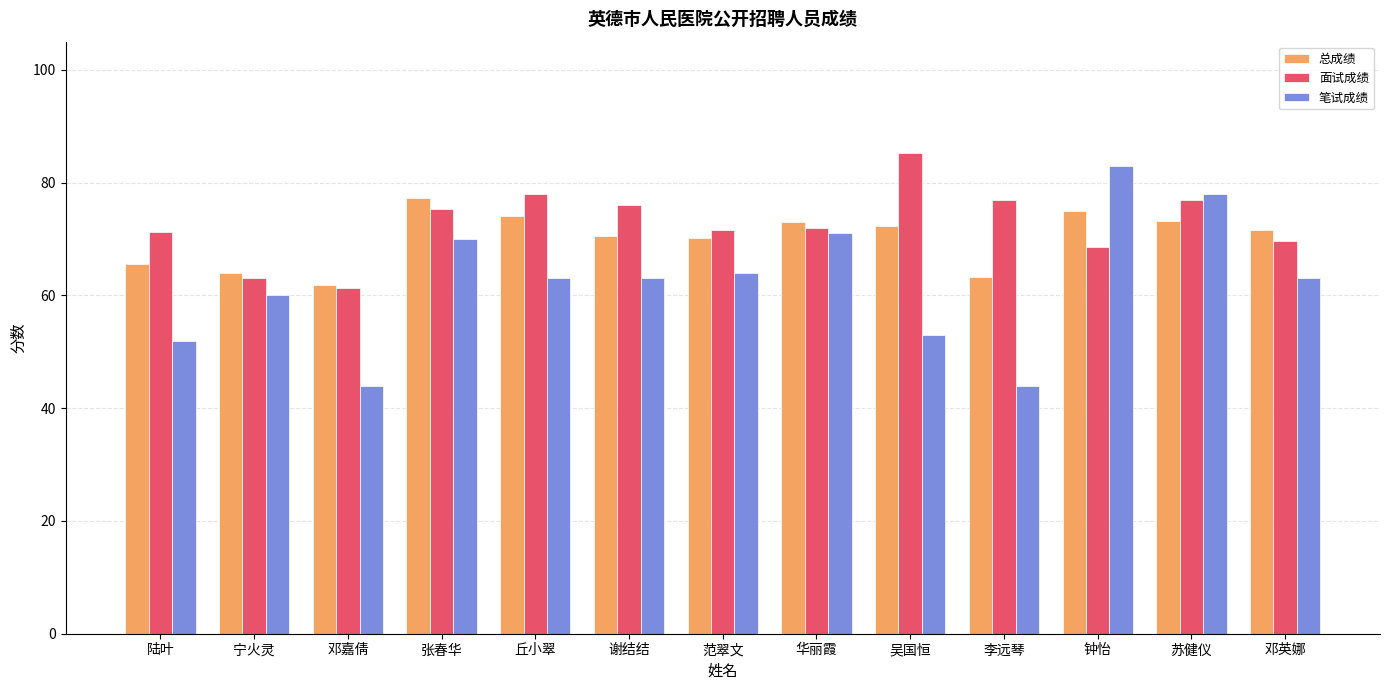

How many bars are there in each group?

3